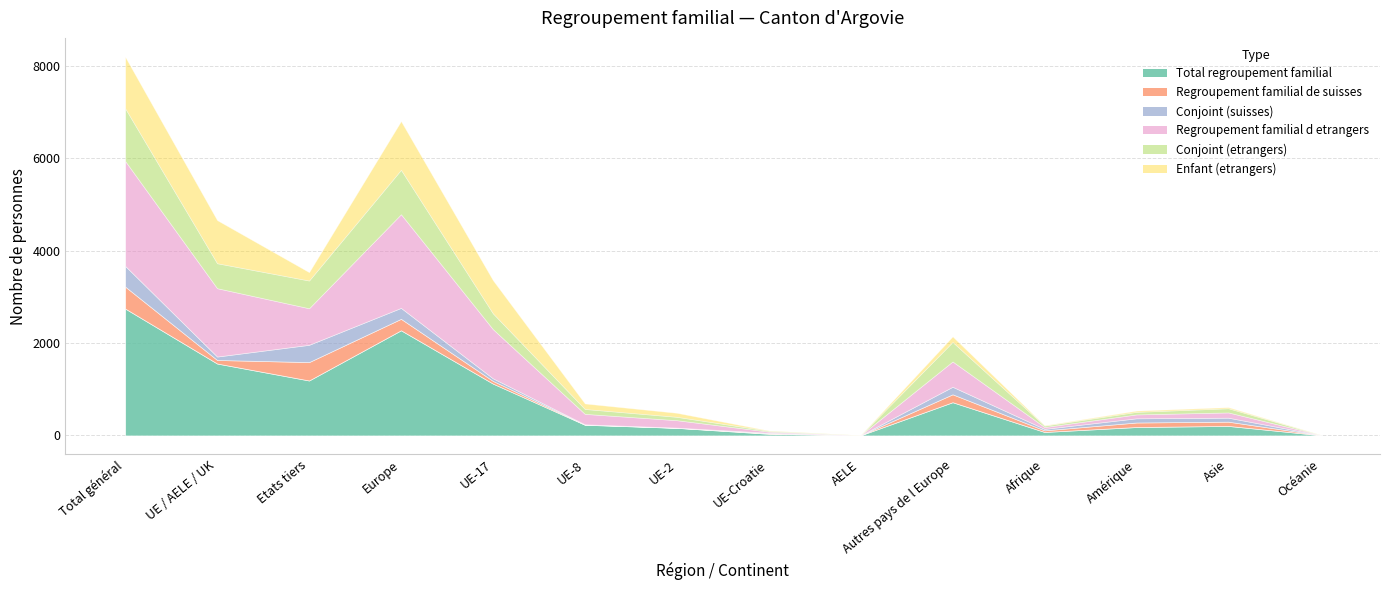

The value of Enfant (etrangers) at UE-2 is 87. True or false?

True